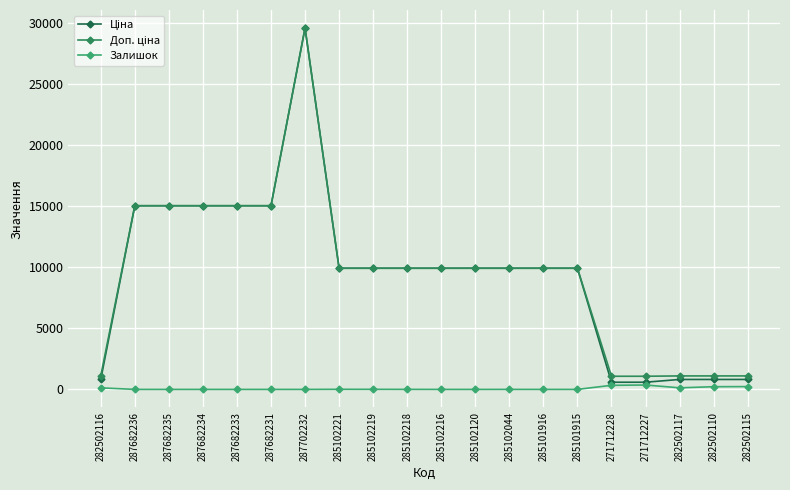

What is the difference between the maximum and minimum values in the Ціна series?

28963.0